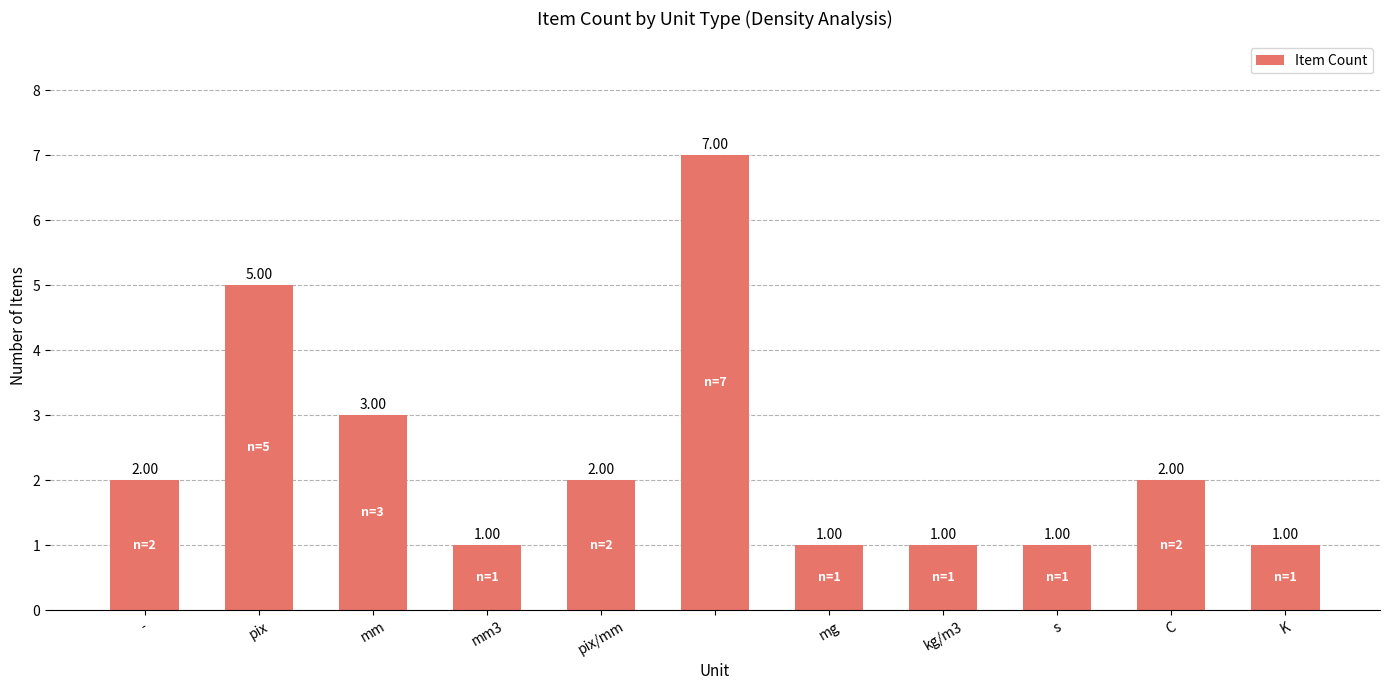

What is the maximum value shown in the chart?

7